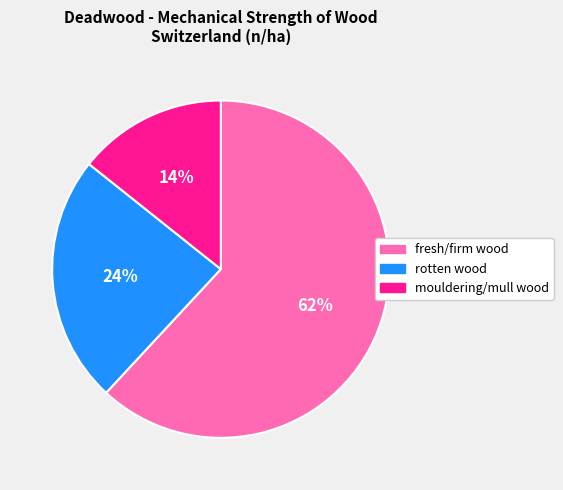

Which slice is the smallest?

mouldering/mull wood